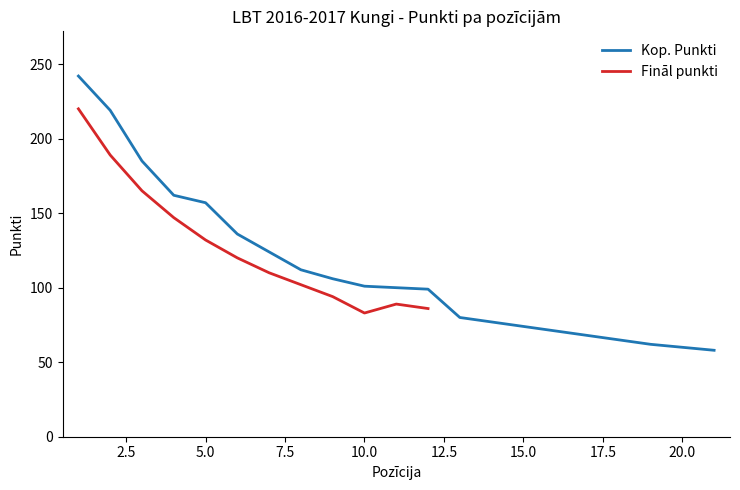

What is the highest value of the Kop. Punkti series?

242